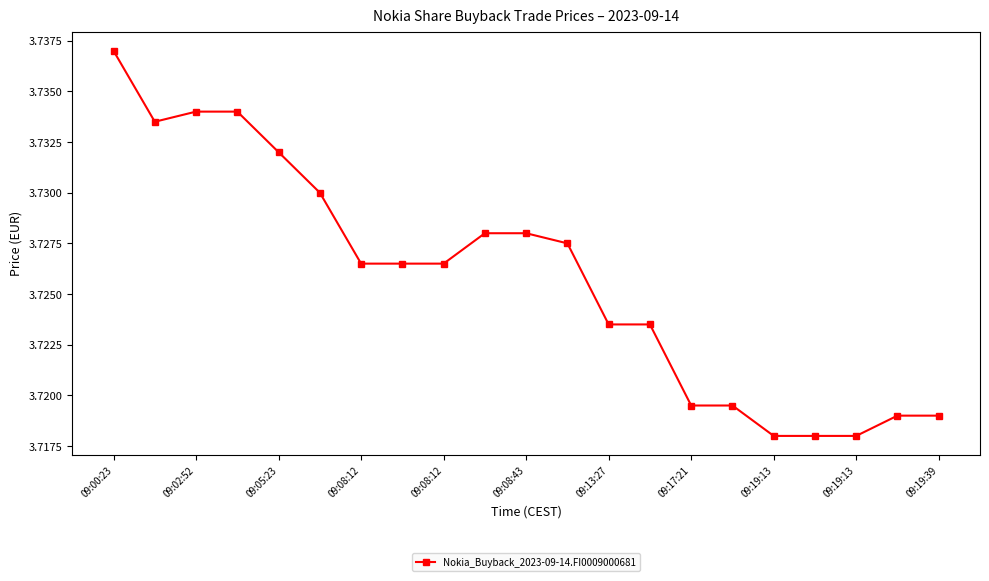

Count the values in the range 3 to 4.

21